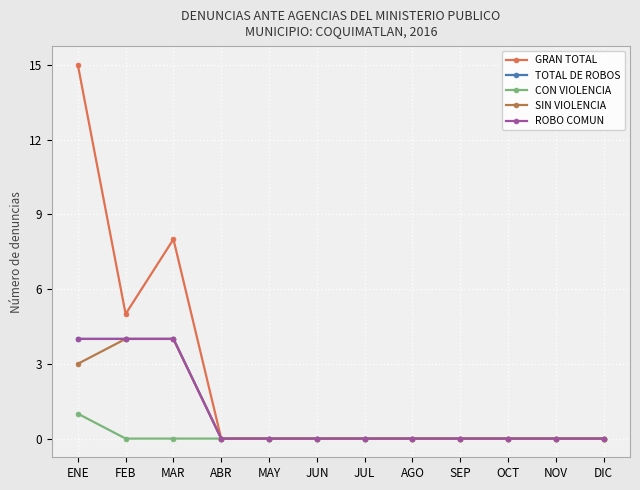

Which label corresponds to the smallest value in the chart?

ABR